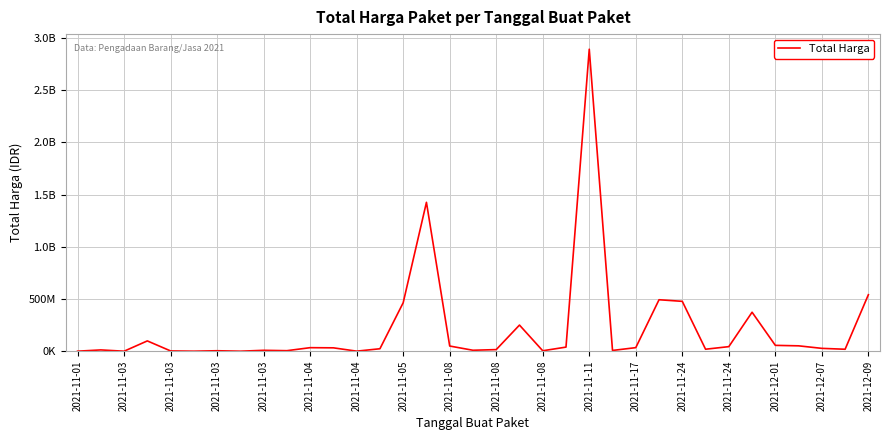

What is the average value?

214814202